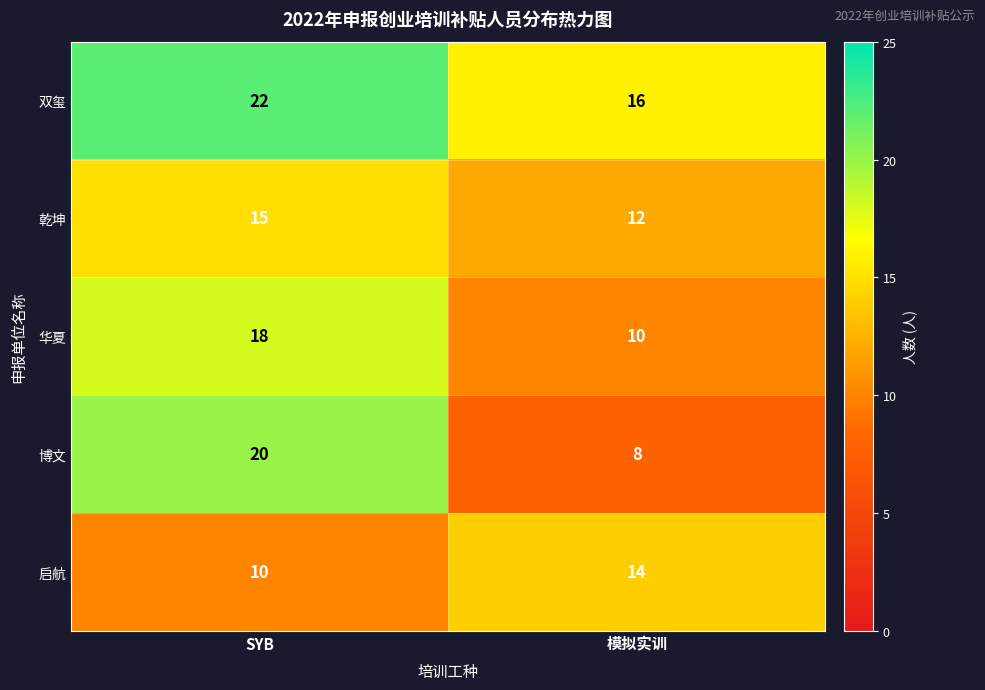

Which category has the highest value across all series?

SYB